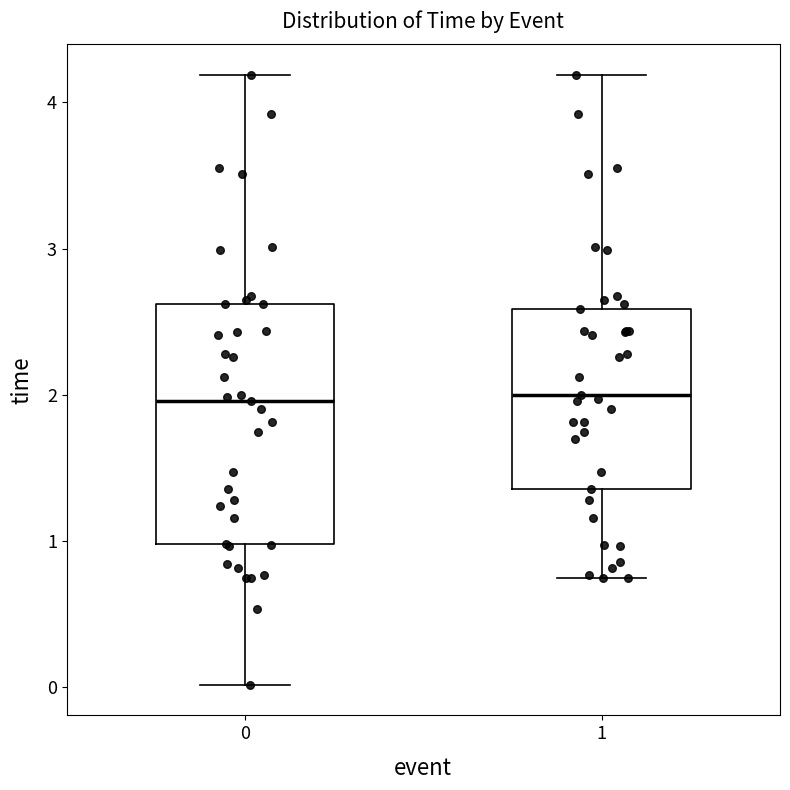

Comparing the boxes themselves (not the whiskers), which one is the tallest?

0